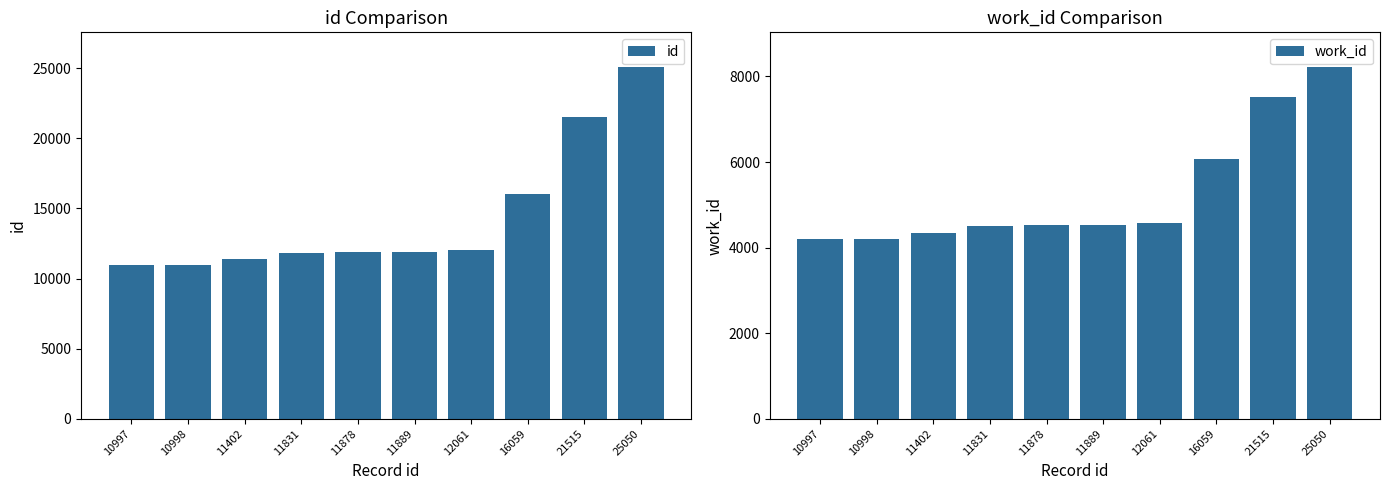

What is the highest value of the work_id series?

8209